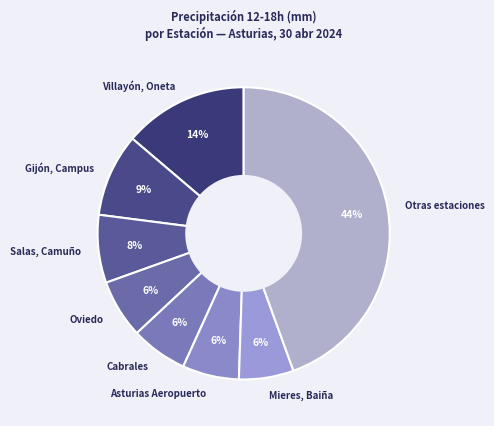

To the nearest percent, what percentage of the pie is Mieres, Baiña?

6%